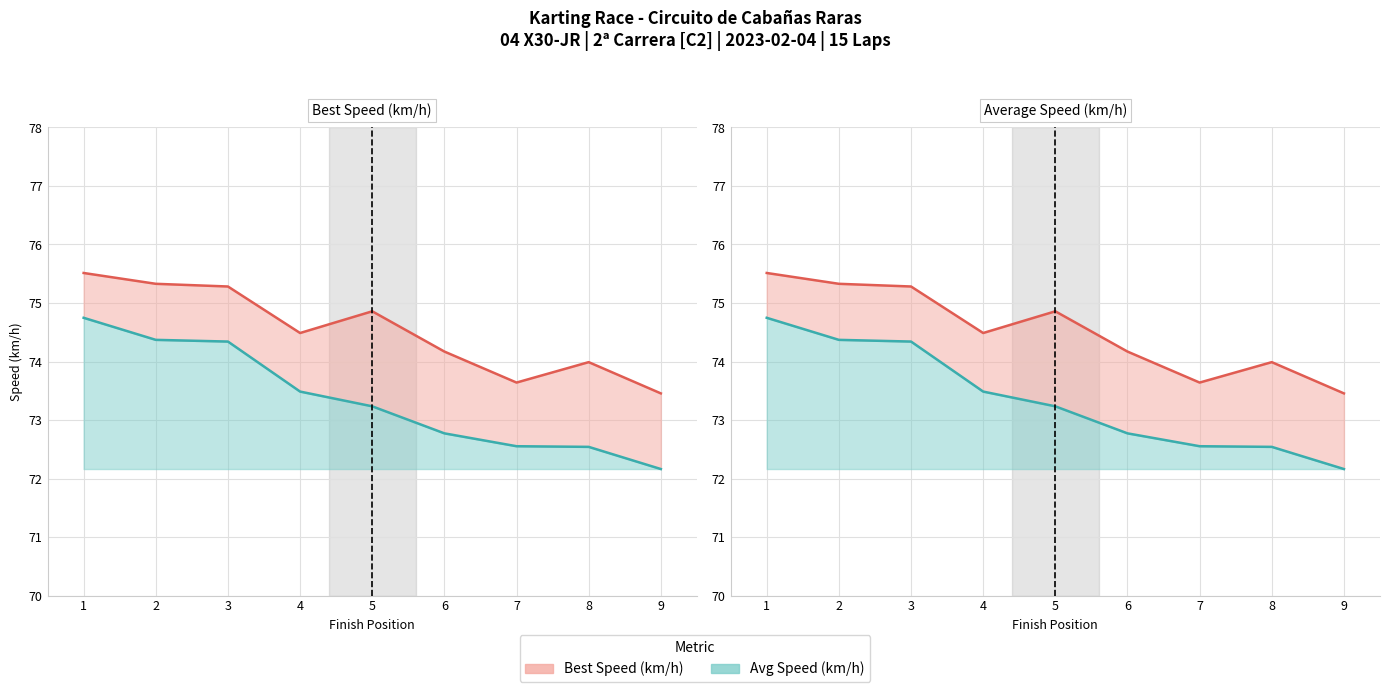

At which label is Avg Speed closest to 73?

6